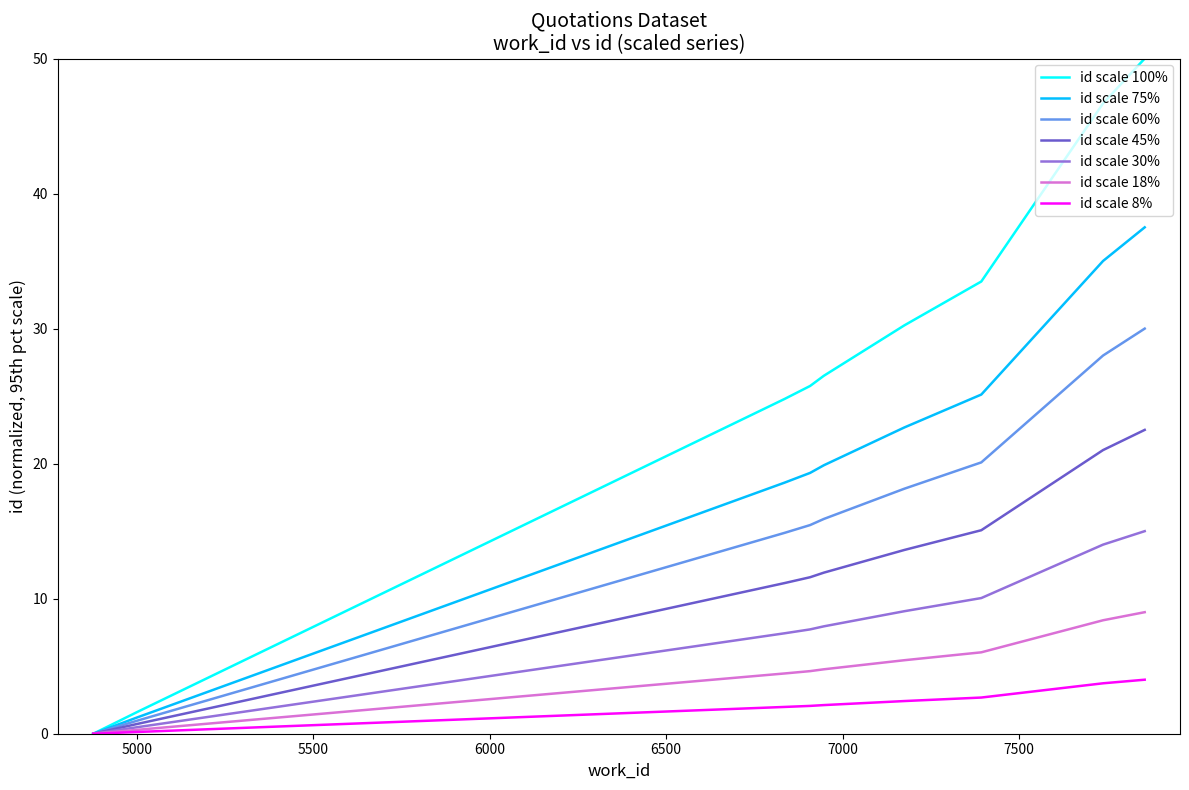

Which series has the widest spread of values?

id scale 100%